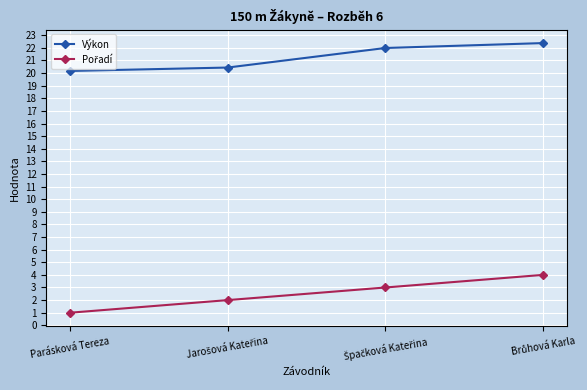

What is the greatest value displayed?

22.4